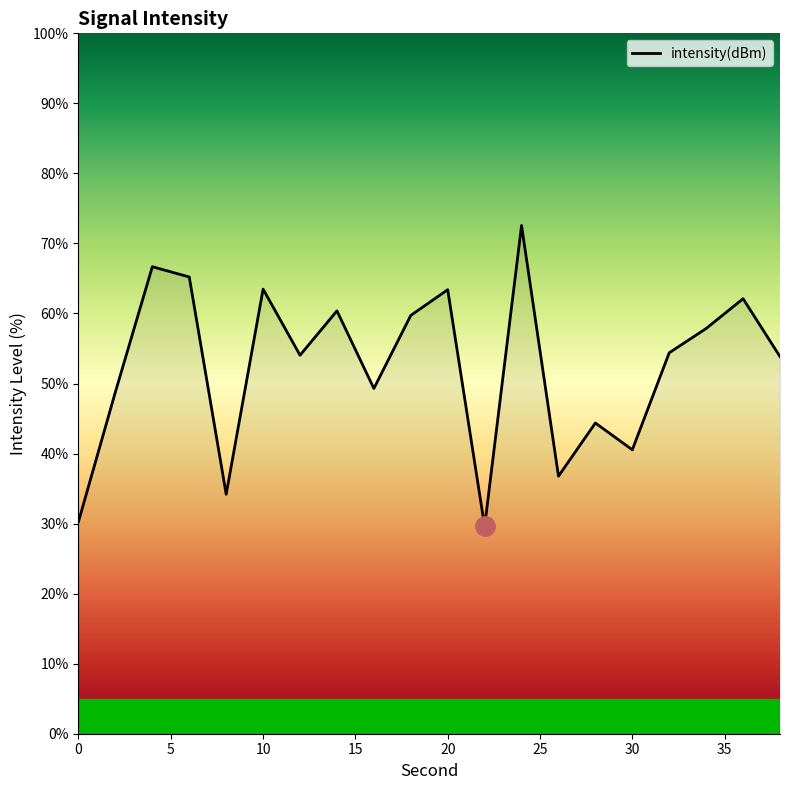

What is the maximum value shown in the chart?

72.6